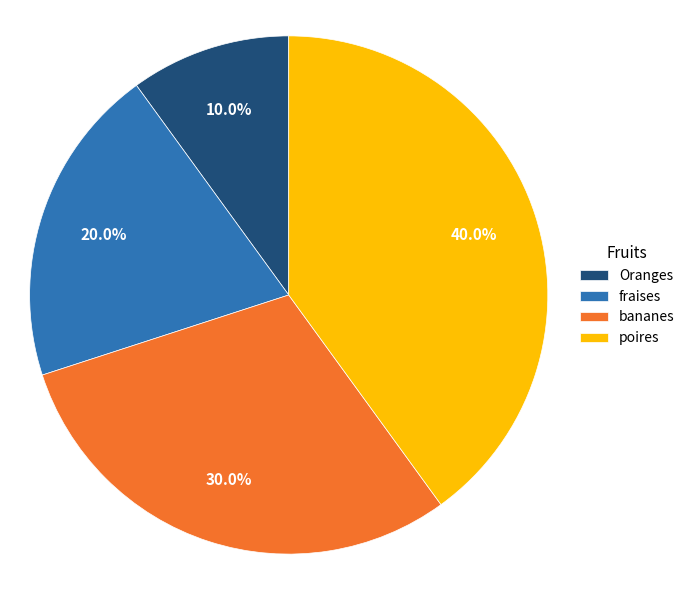

To the nearest percent, what percentage of the pie is poires?

40%